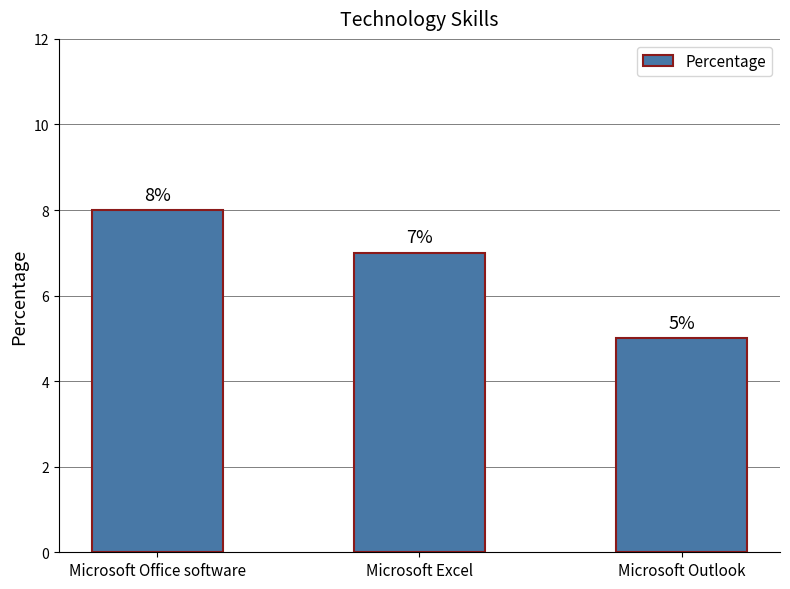

At which label does the data first exceed 7?

Microsoft Office software